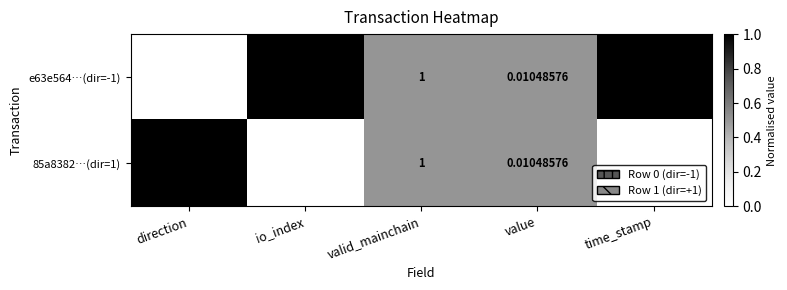

Which label corresponds to the smallest value in the chart?

direction